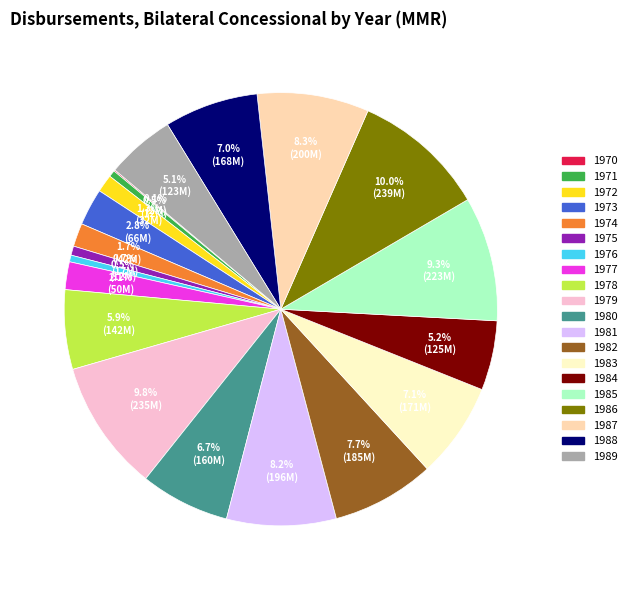

To the nearest percent, what is the combined percentage of 1985 and 1978?

15%